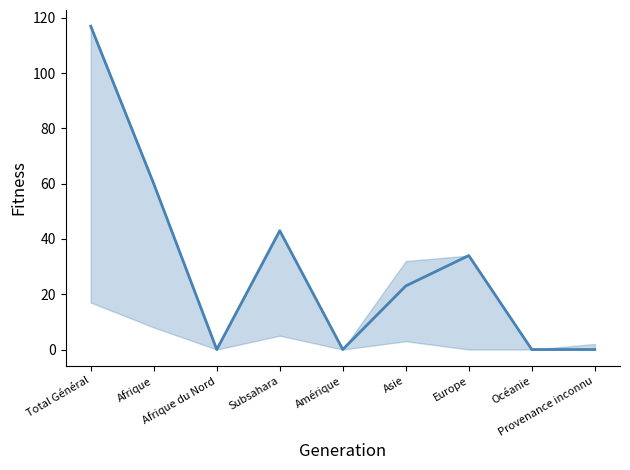

What is the value of the 6th point from the left?

23